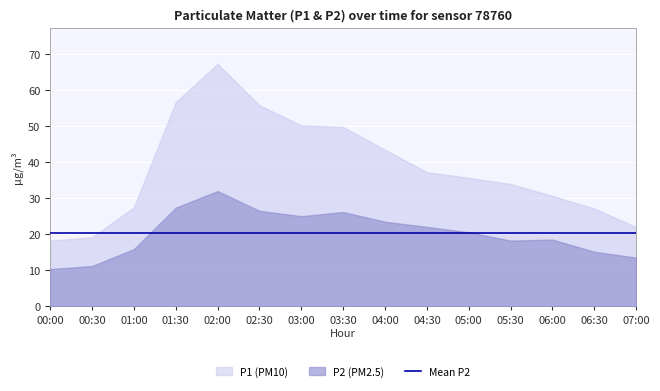

What is the difference between the maximum and minimum values in the P1 series?

49.0